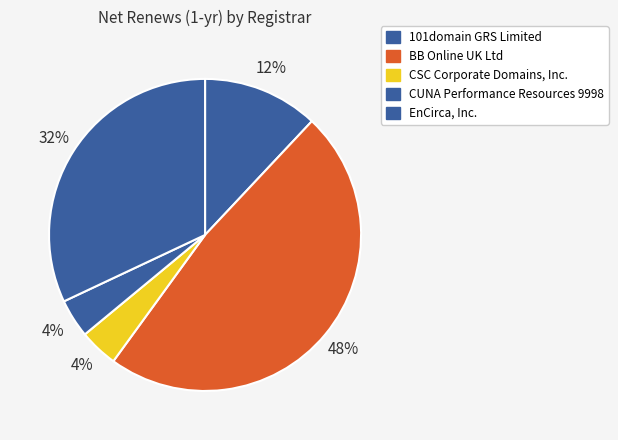

How many segments does this pie chart have?

5